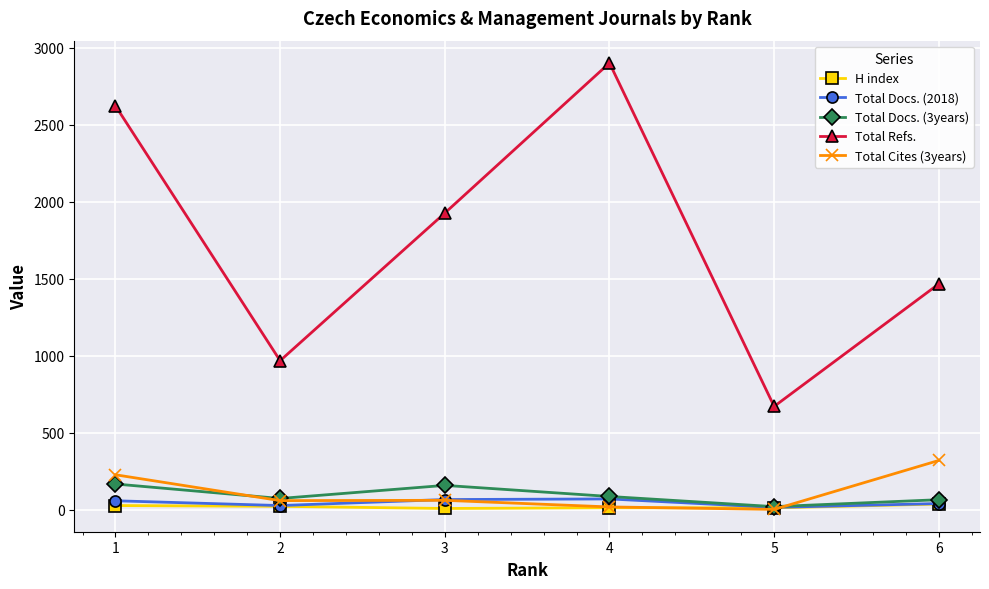

True or false: Total Refs. and Total Docs. (3years) intersect in this chart.

False